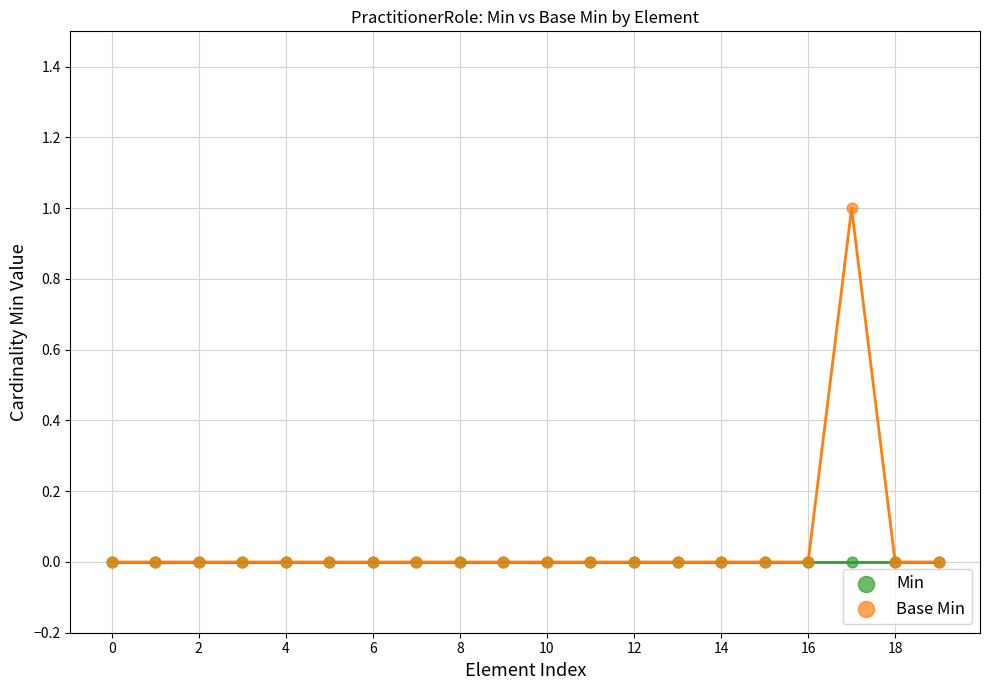

Which series has the largest Y range (max minus min)?

Base Min